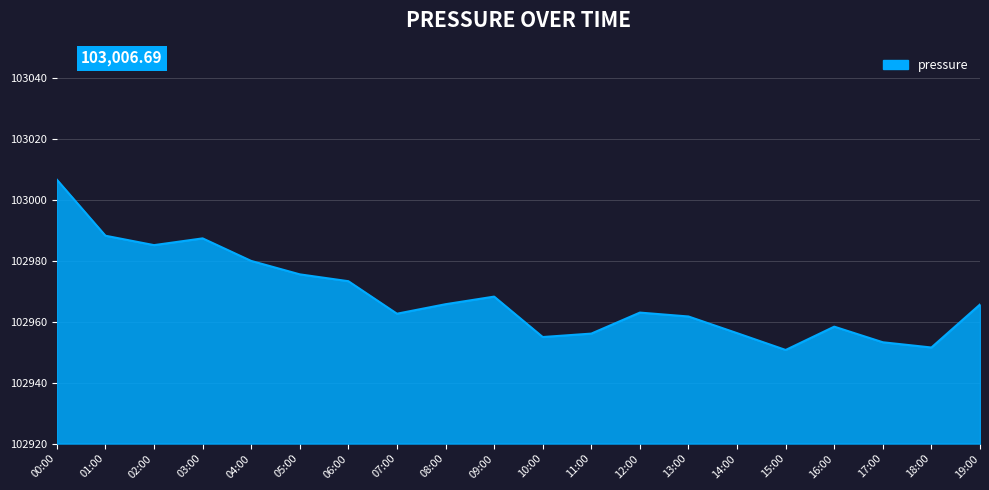

What is the difference between the values at 11:00 and 12:00?

6.9